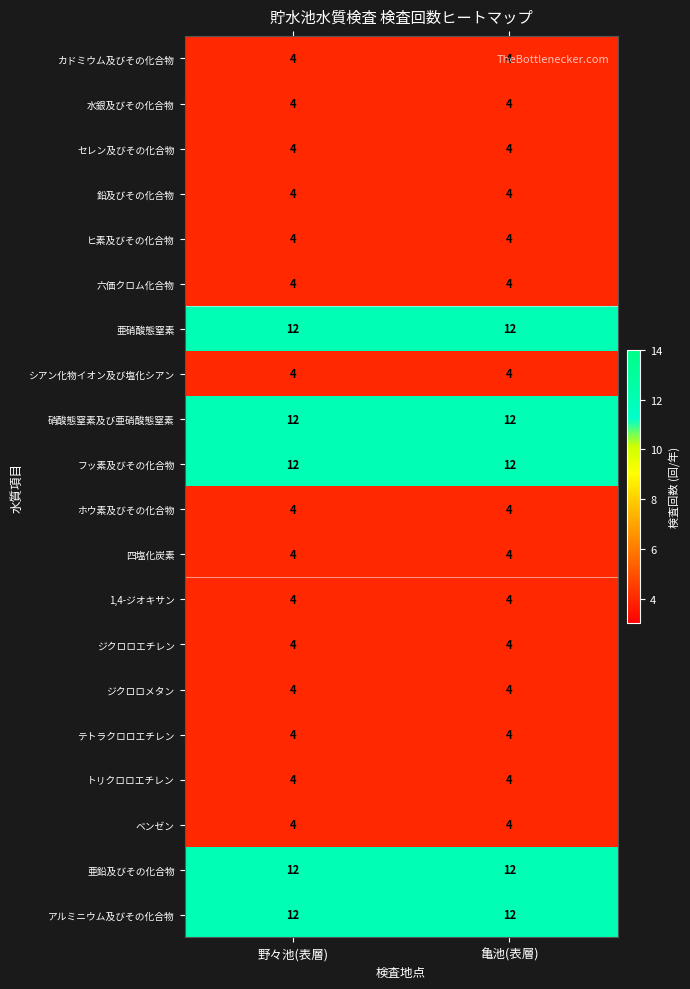

What is the average value of the フッ素及びその化合物 series?

12